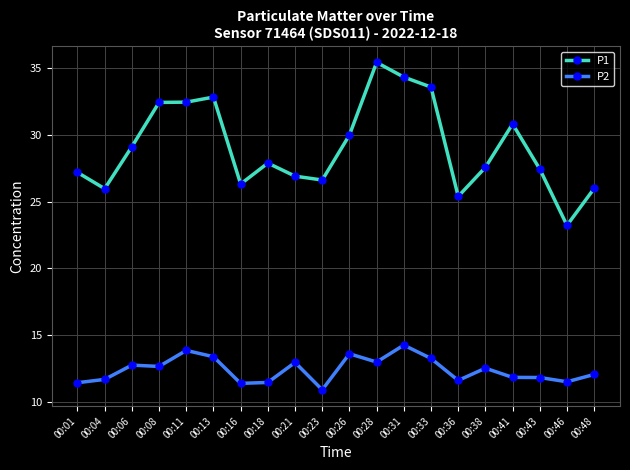

What is the sum of all P1 values?

581.8